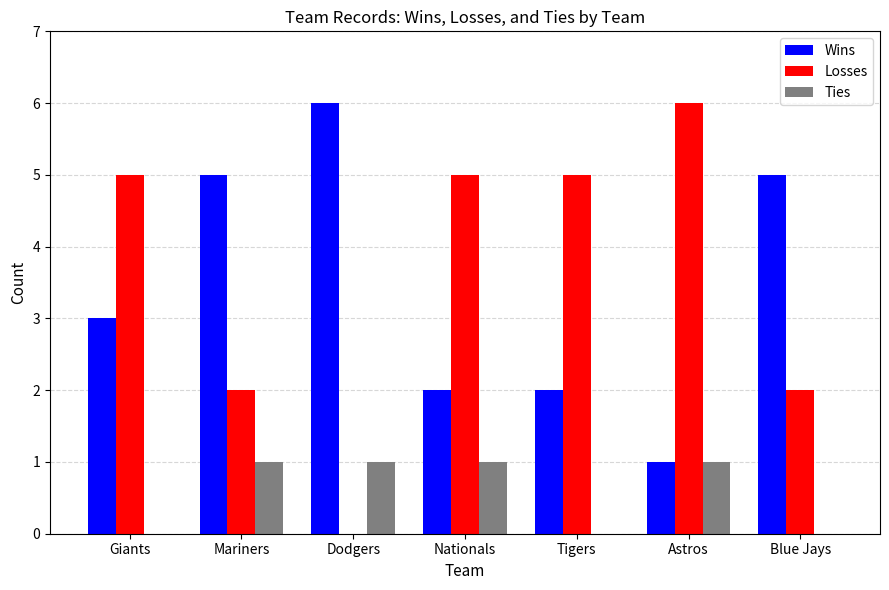

Which series has the largest total across all categories?

Losses